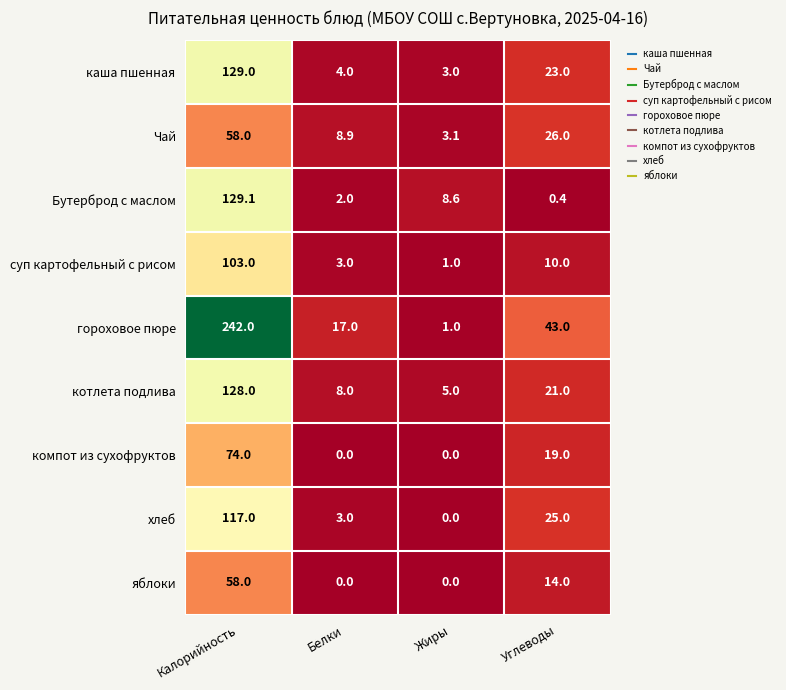

What is the greatest value displayed?

242.0